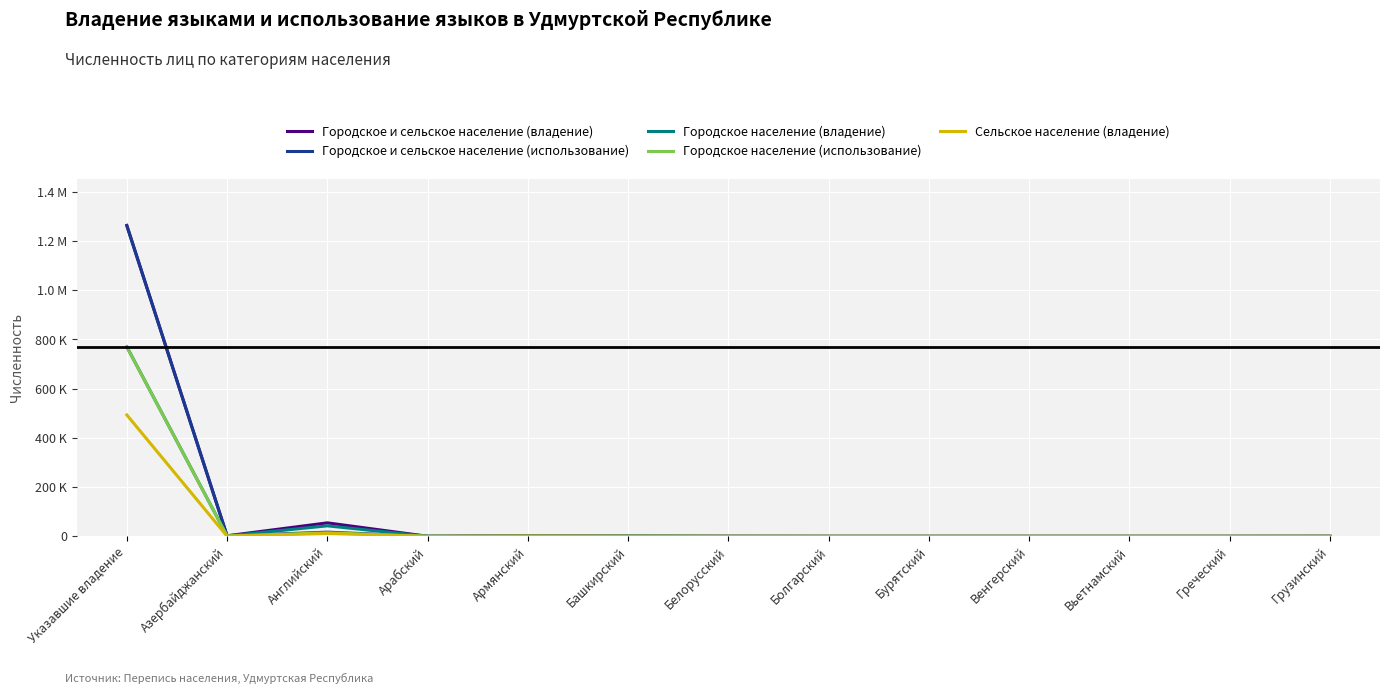

The value of Городское и сельское население (владение) at Вьетнамский is 21. True or false?

False